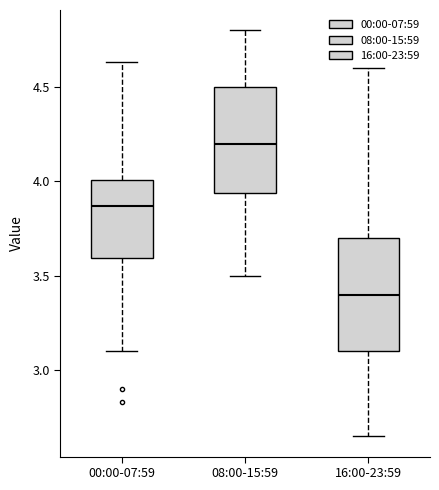

Reading left to right, read every box against the y-axis: the position of its median line, the range the box covers, and the ends of its whiskers. The values are not printed on the chart, so give them approximately, as read against the axis.

00:00-07:59: median 3.85, box 3.60 to 4.00, whiskers 3.10 to 4.65
08:00-15:59: median 4.20, box 3.95 to 4.50, whiskers 3.50 to 4.80
16:00-23:59: median 3.40, box 3.10 to 3.70, whiskers 2.65 to 4.60